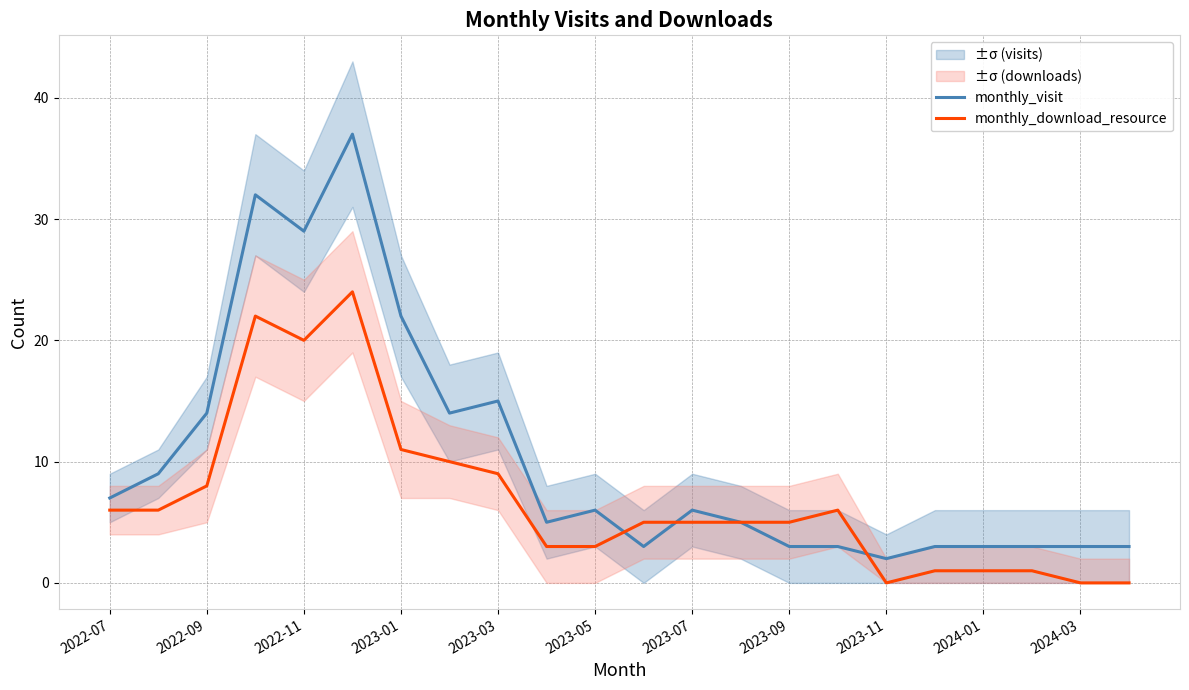

True or false: monthly_visit has a value of 3 at 2022-07.

False